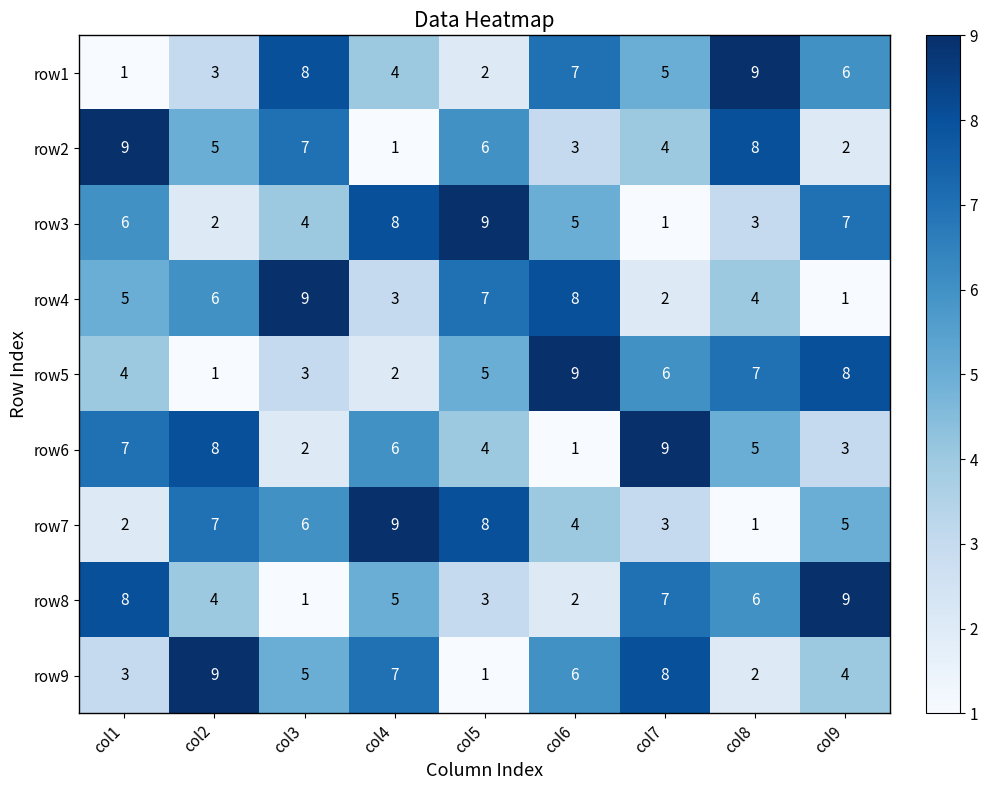

At how many categories does at least one series exceed 5?

9